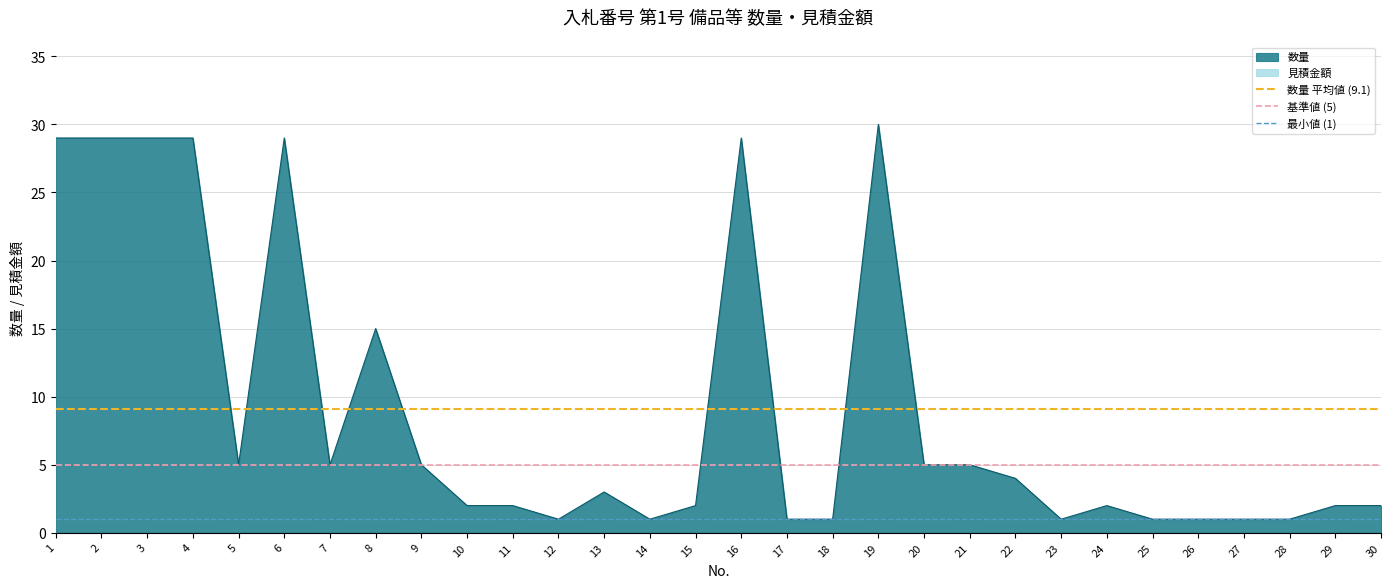

True or false: 基準値 (5) has a value of 7.4 at 1.

False